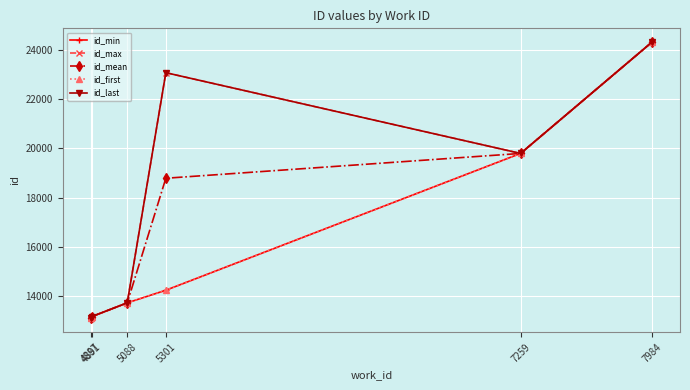

Which has a higher value, 7984 or 4887?

7984